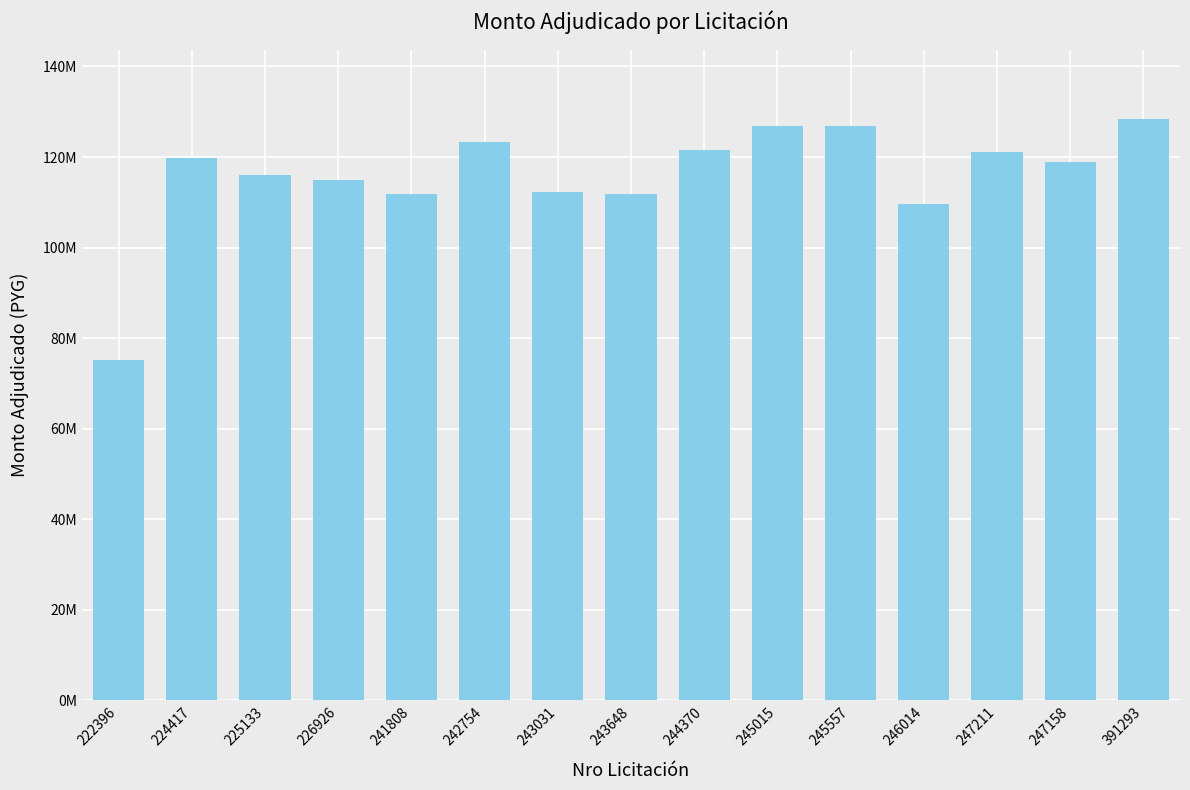

At which category does the chart reach its minimum across all series?

222396